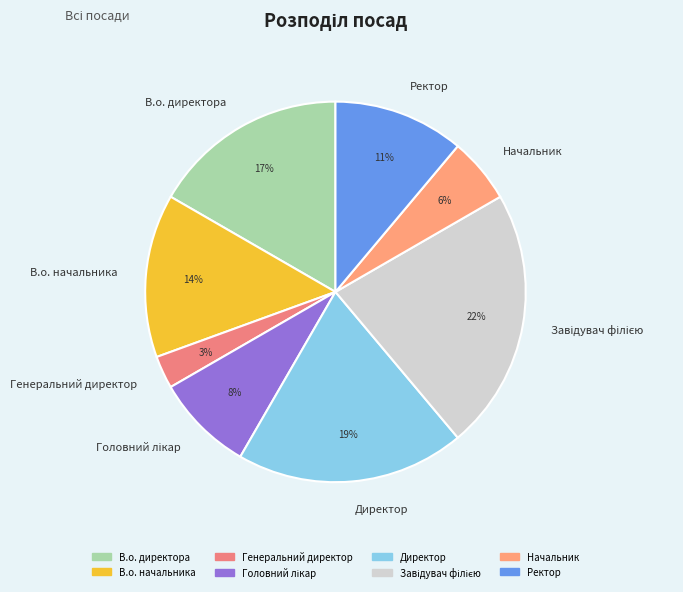

To the nearest percent, what is the average slice percentage?

12%